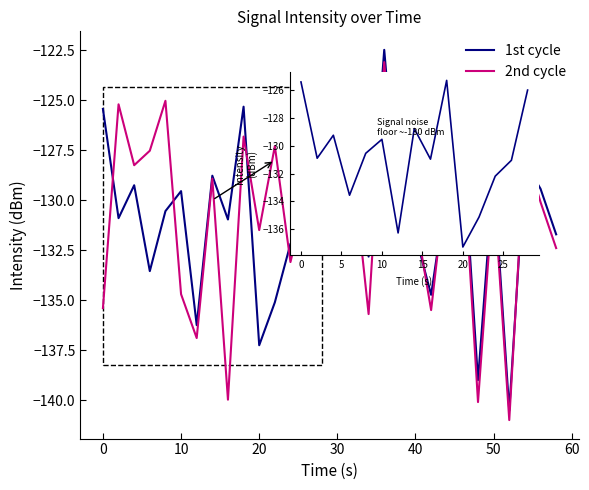

Is this an area chart (filled region under the line)?

No